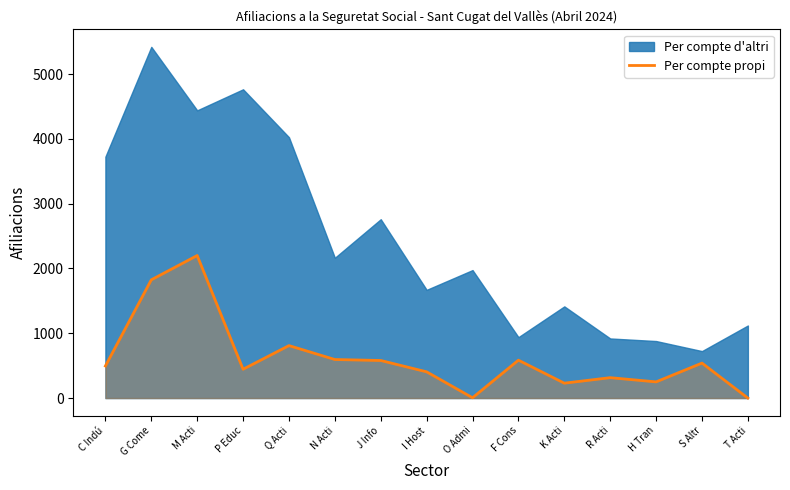

How many interior local peaks (higher than both neighbors) does the data have?

5